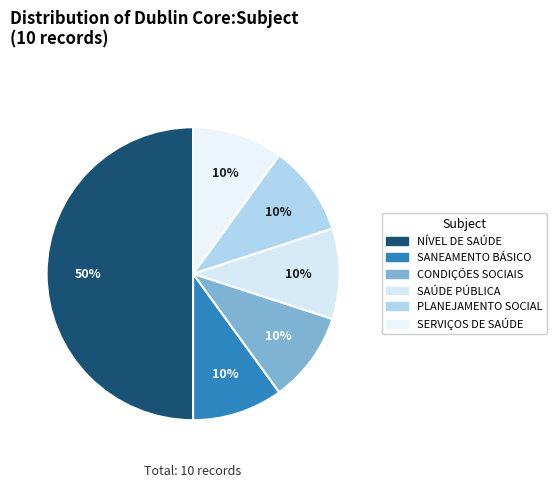

How many segments does this pie chart have?

6